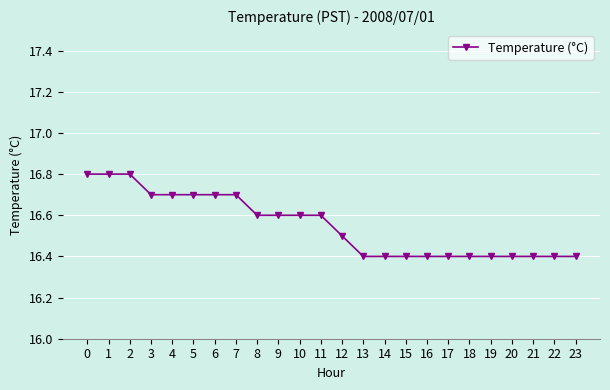

What is the average value?

16.6